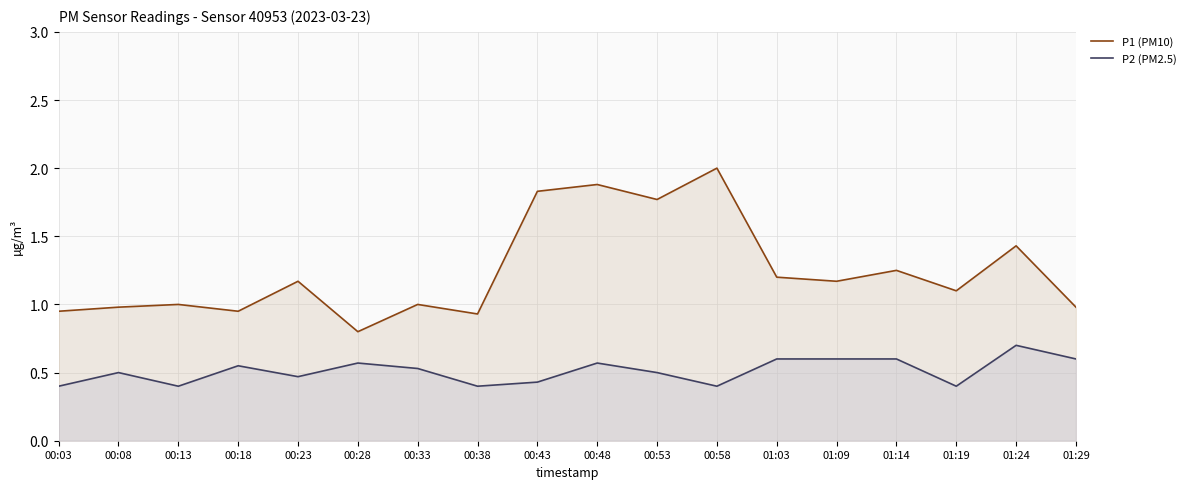

True or false: P2 (PM2.5) has more than 0 interior local peaks.

True